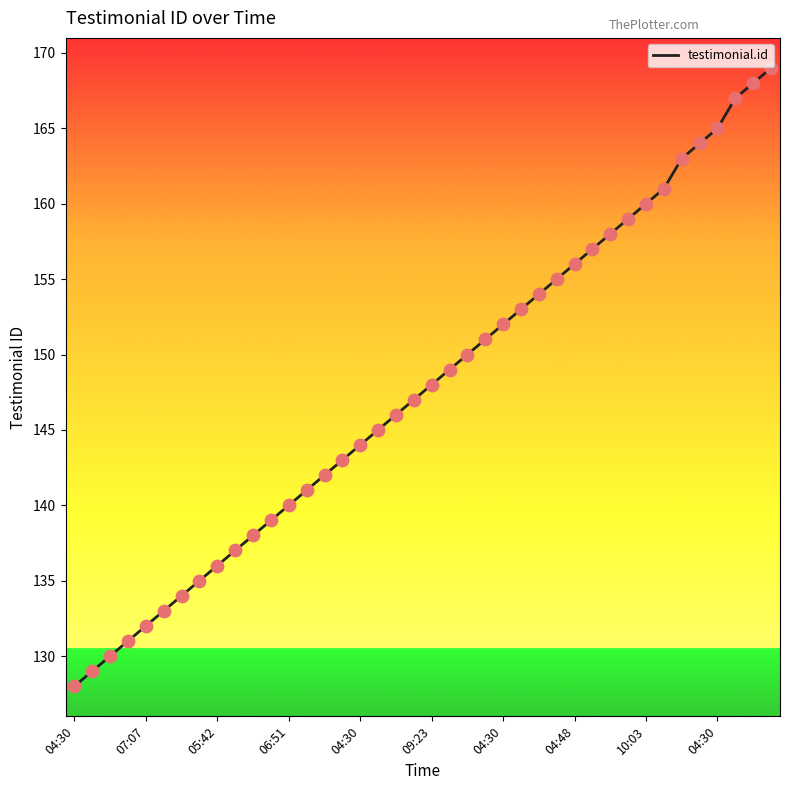

What is the smallest value displayed?

128